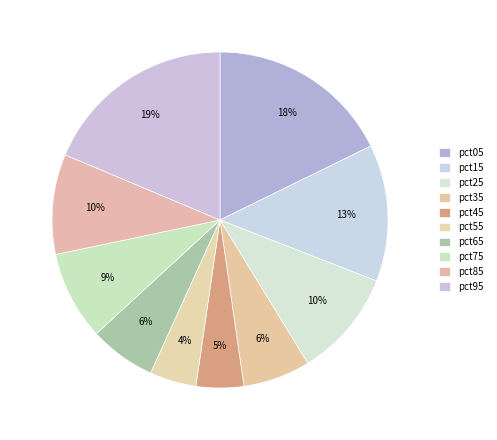

Count the number of slices in the pie.

10